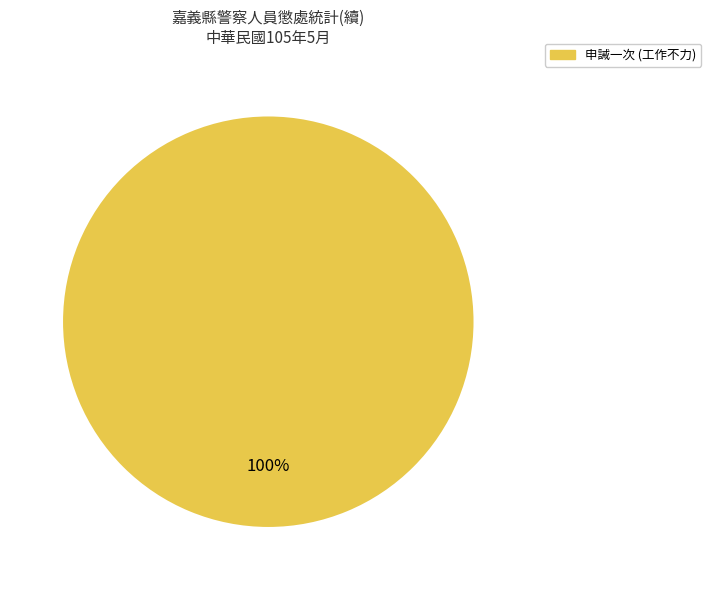

How many slices are in this pie chart?

1